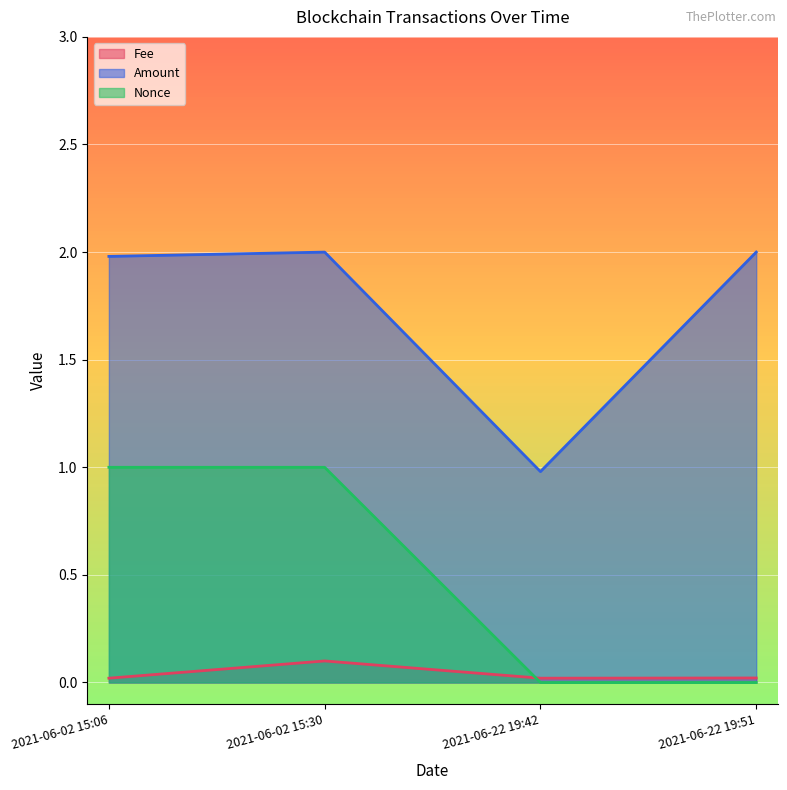

Reading left to right, extract all data points from this chart.

Fee: 0.0	0.1	0.0	0.0
Amount: 2.0	2.0	1.0	2.0
Nonce: 1.0	1.0	0.0	0.0